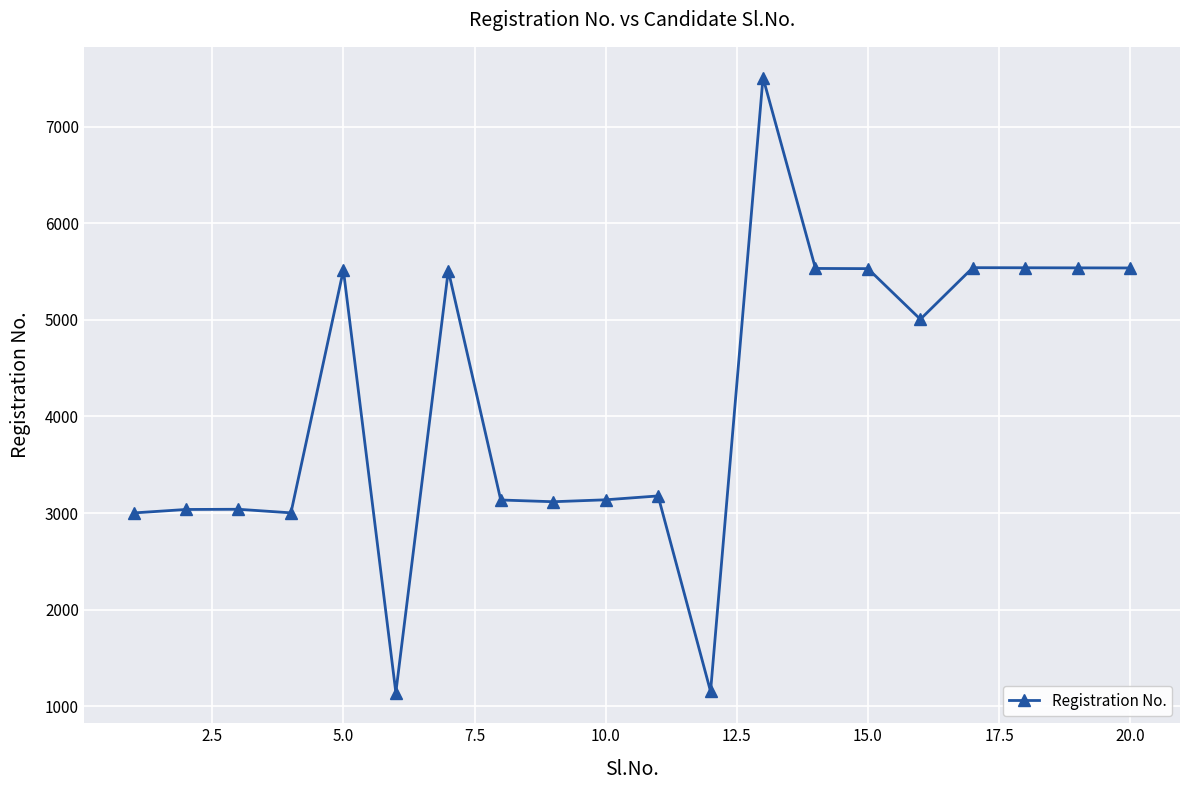

What is the minimum value shown in the chart?

1144